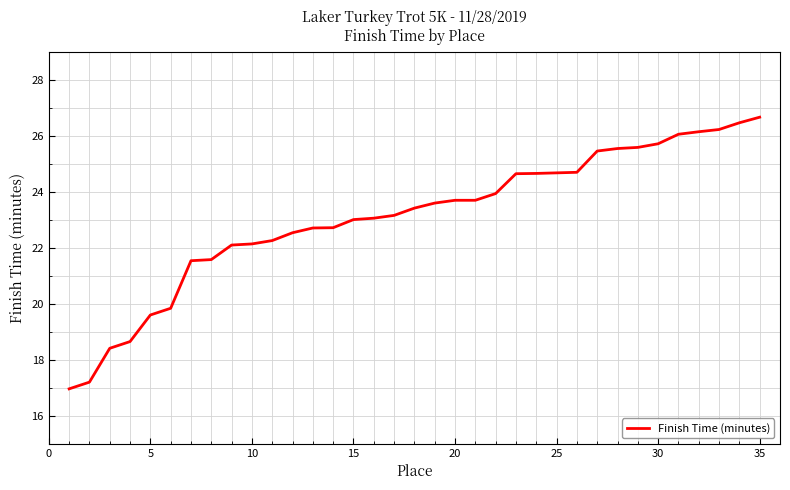

What is the difference between the second highest and second lowest values?

9.3